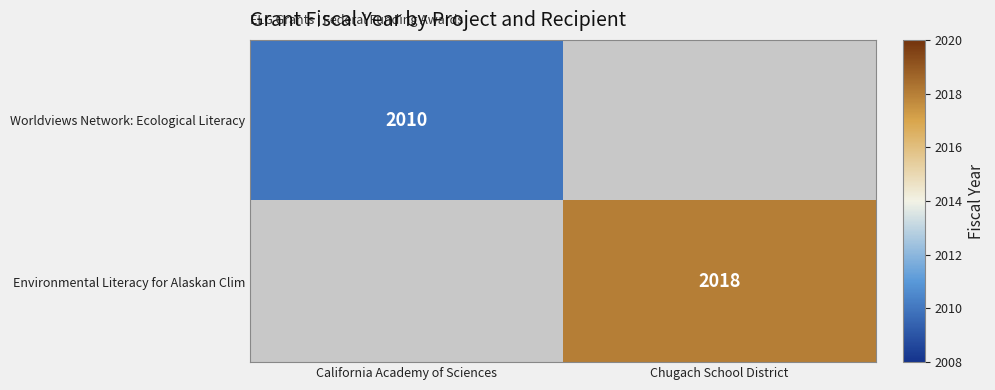

Which has a higher value, Chugach School District or California Academy of Sciences?

California Academy of Sciences